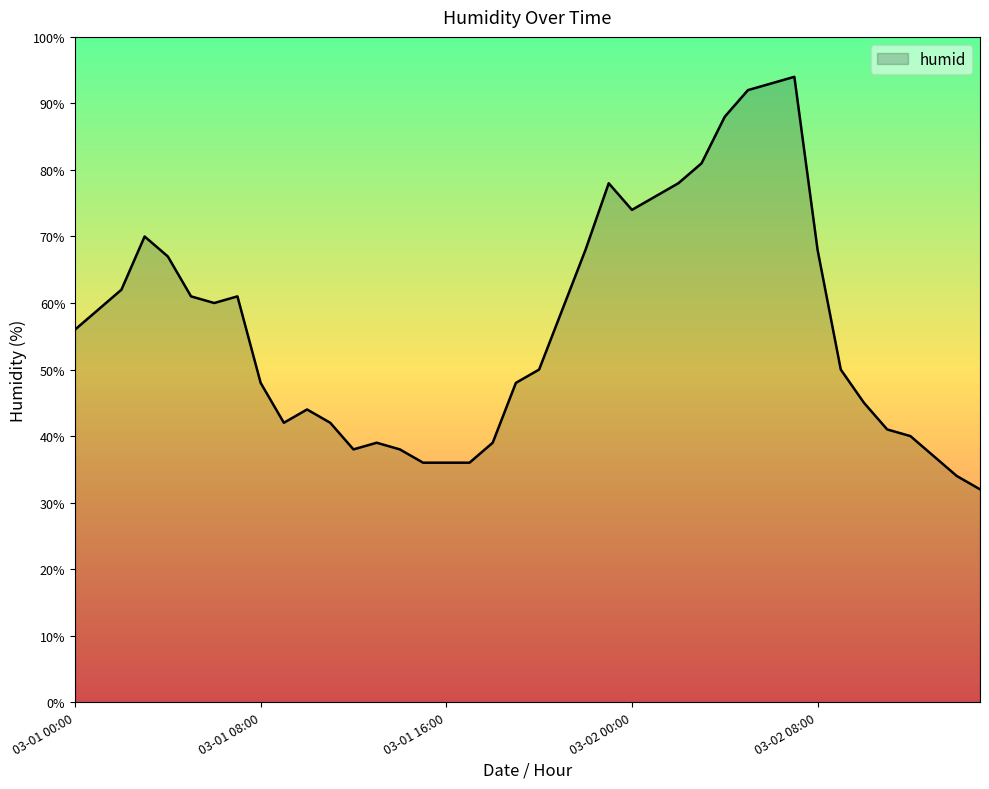

What is the smallest value displayed?

32